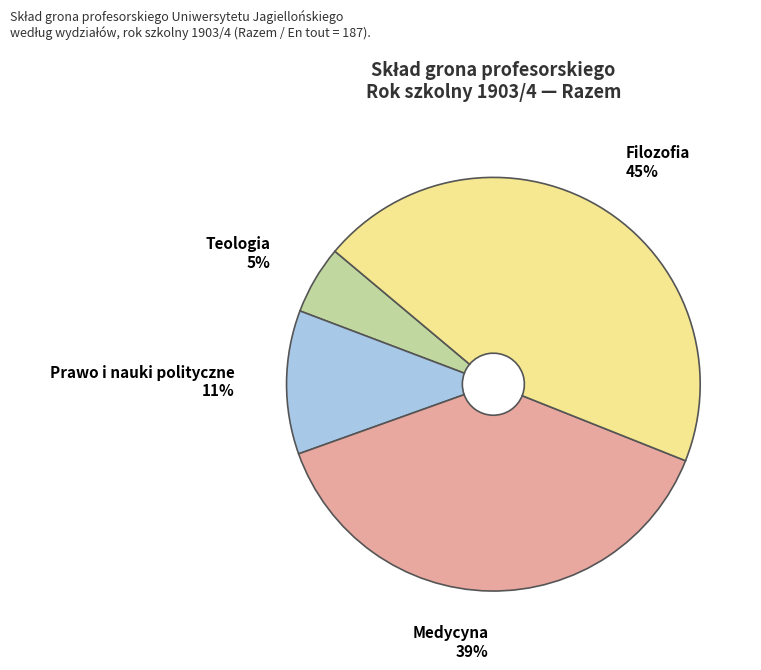

How many slices are in this pie chart?

4